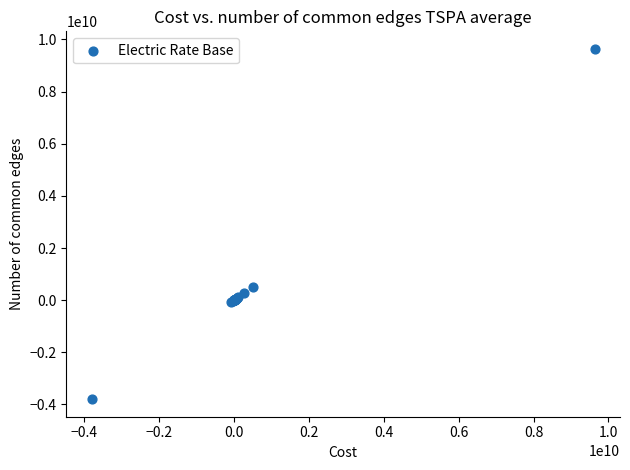

What Y value in the scatter plot is closest to 2919378387?

499739945.7